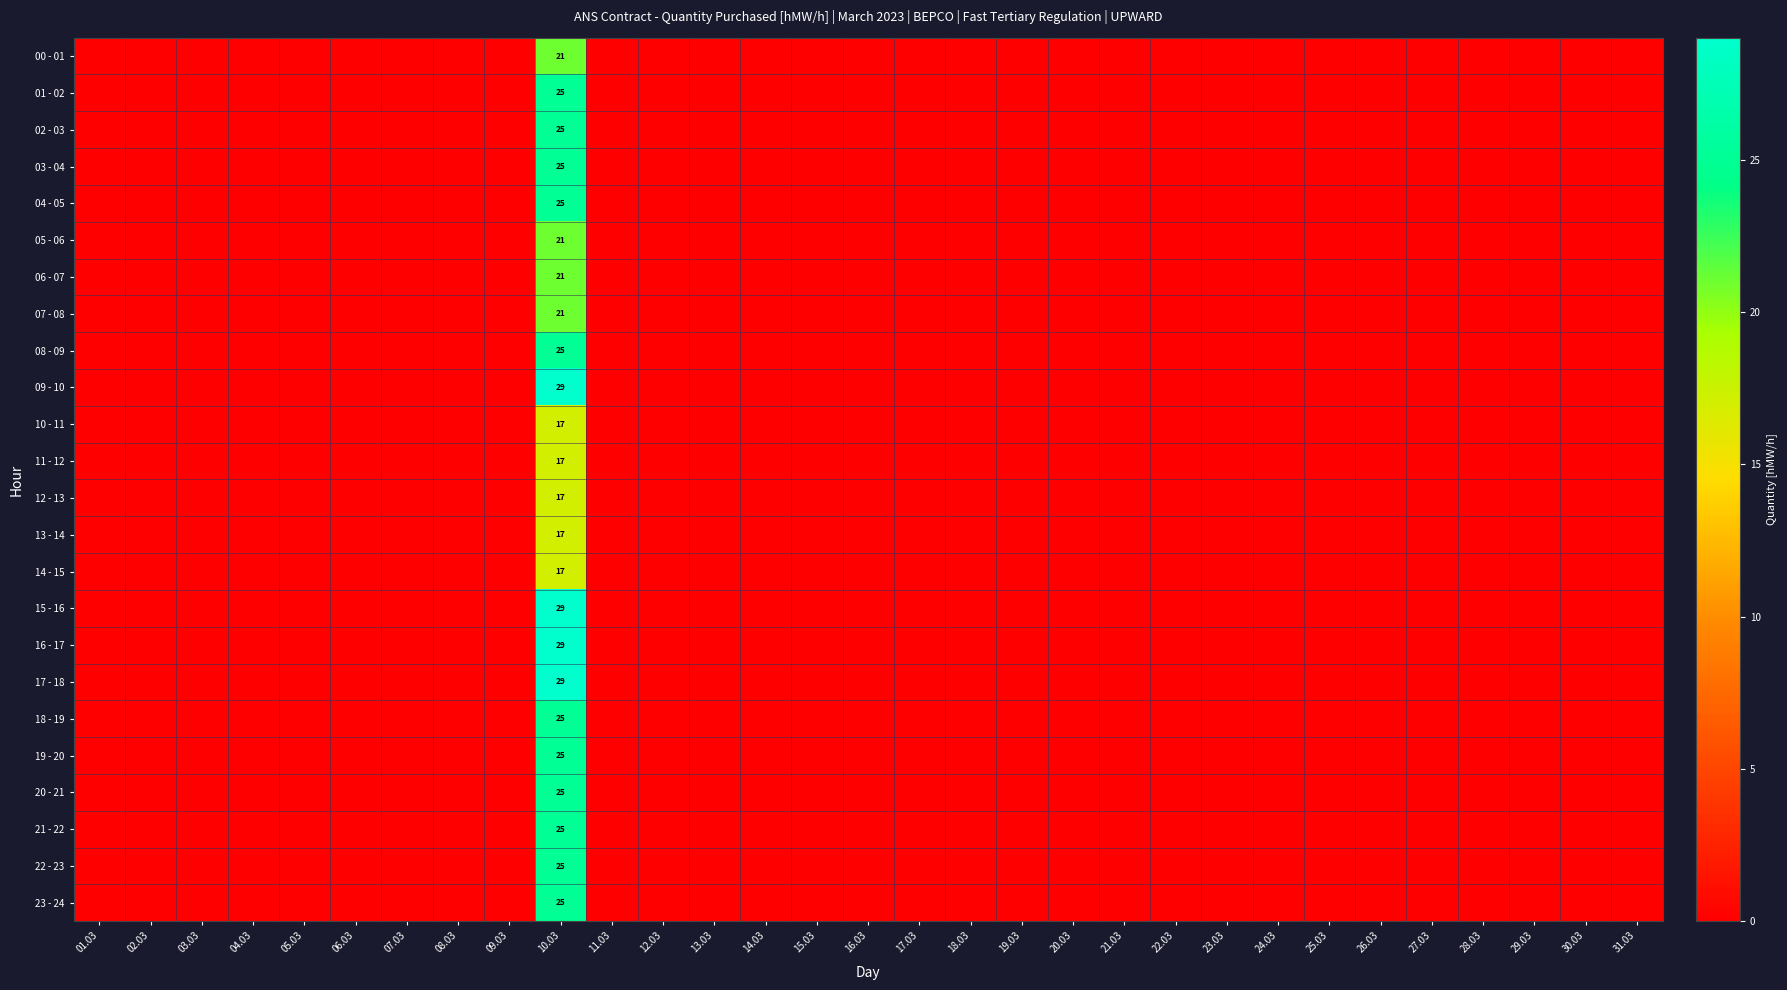

Where is 18 - 19 nearest to the value 12?

01.03